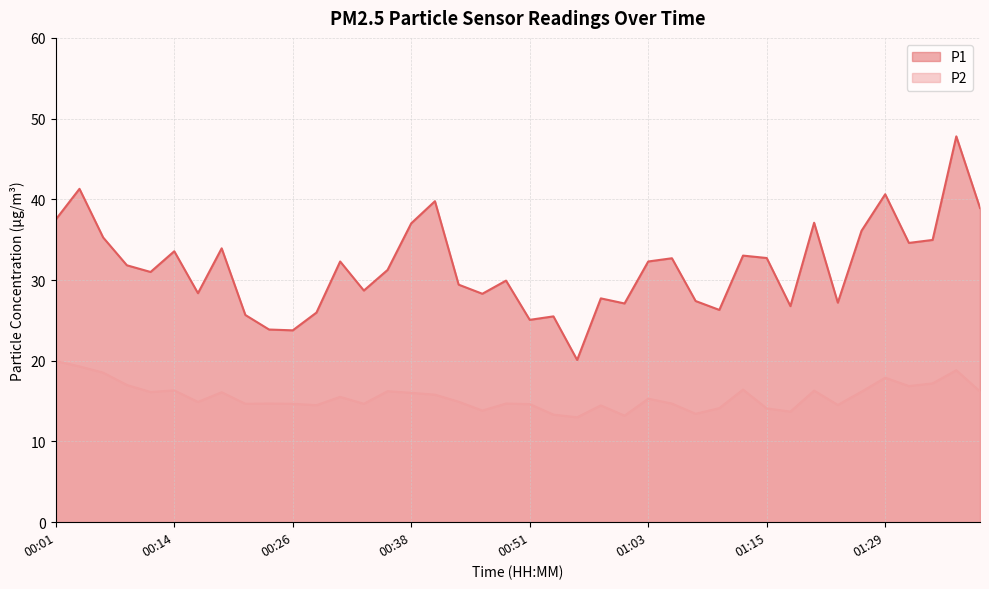

How many lines are shown in the chart?

2